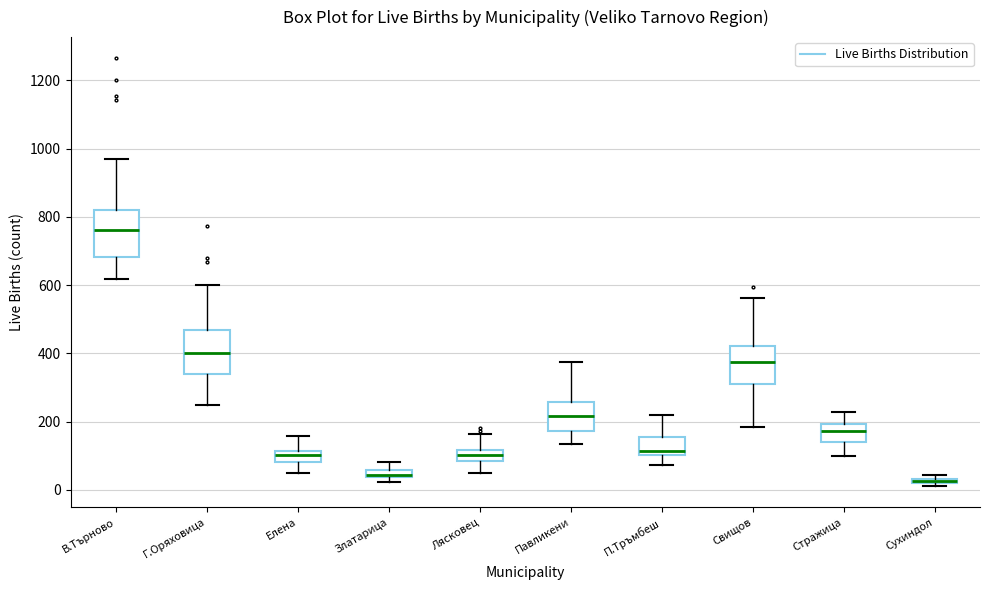

Where does the lower whisker of the box for П.Тръмбеш end on the y-axis? The values are not printed on the chart, so give them approximately, as read against the axis.

80